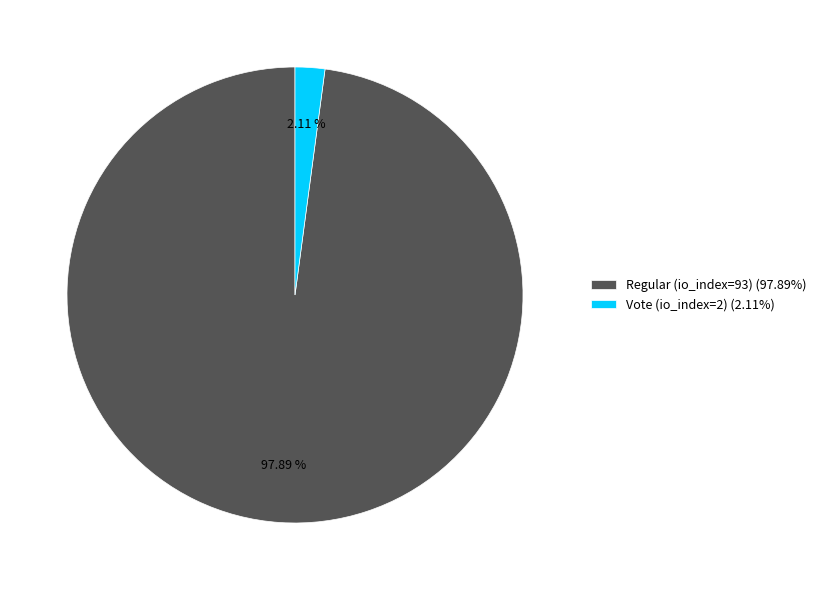

To the nearest percent, what portion does Vote (io_index=2) represent?

2%